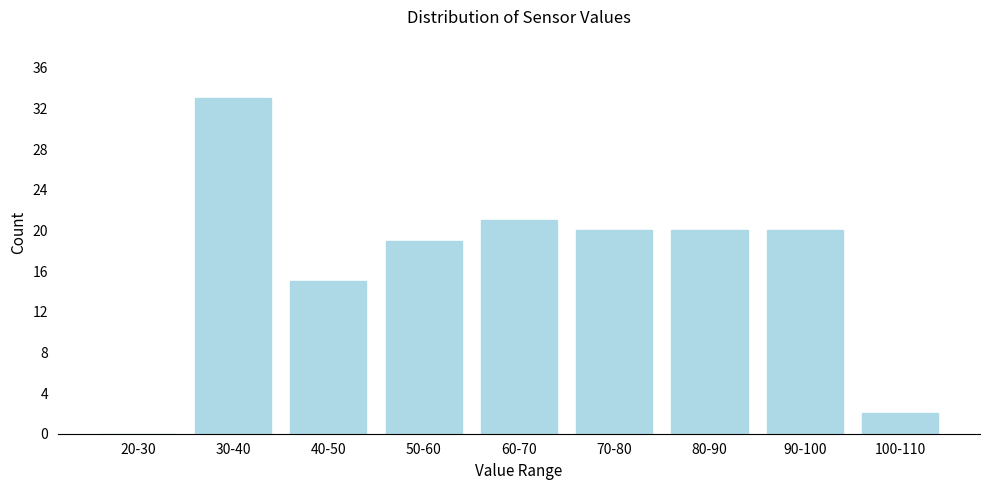

Reading left to right, transcribe all the data shown in this chart.

20-30=0	30-40=33	40-50=15	50-60=19	60-70=21	70-80=20	80-90=20	90-100=20	100-110=2